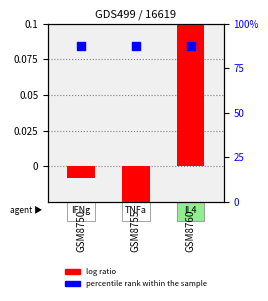

At how many categories does at least one series exceed 81?

3